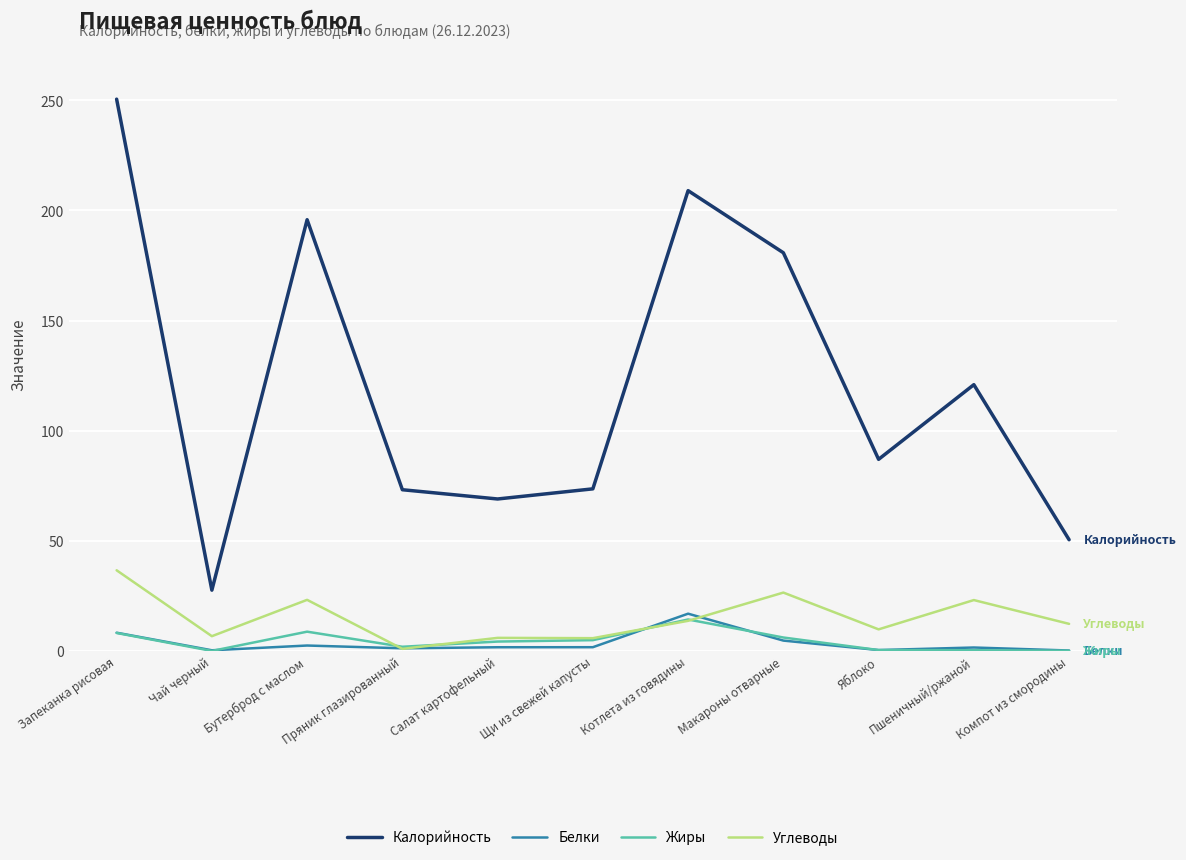

What position from the right is Пшеничный/ржаной?

2